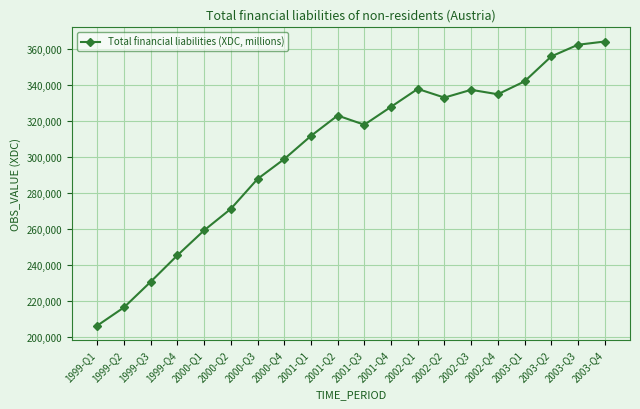

What is the label of the 3rd point from the right?

2003-Q2